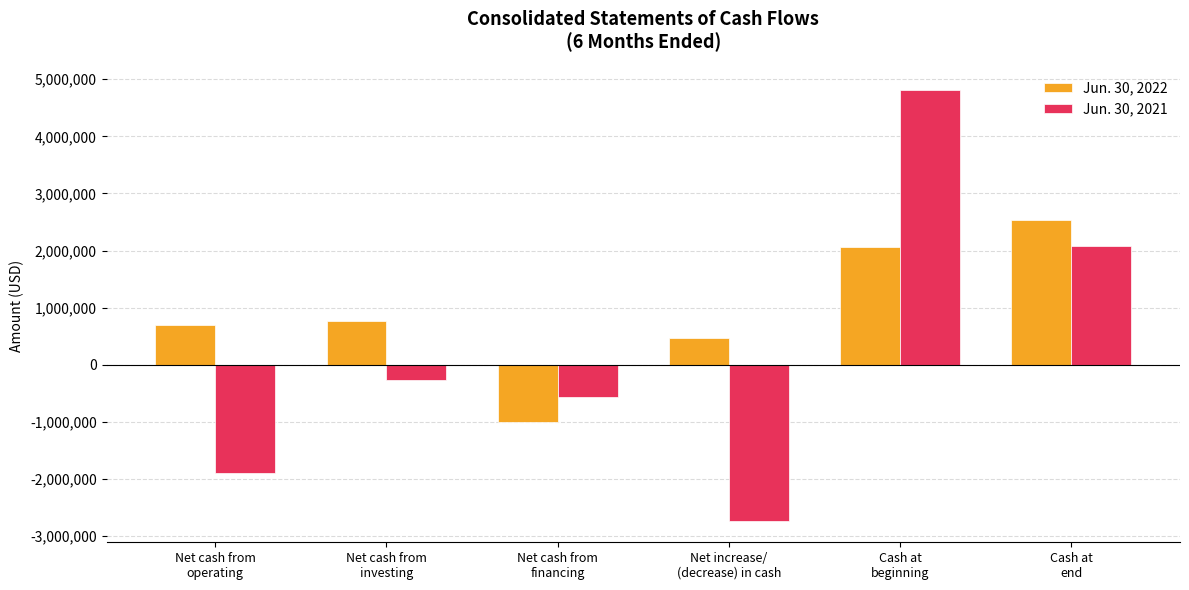

List the labels in order of Jun. 30, 2021 value, smallest first.

Net increase/
(decrease) in cash, Net cash from
operating, Net cash from
financing, Net cash from
investing, Cash at
end, Cash at
beginning